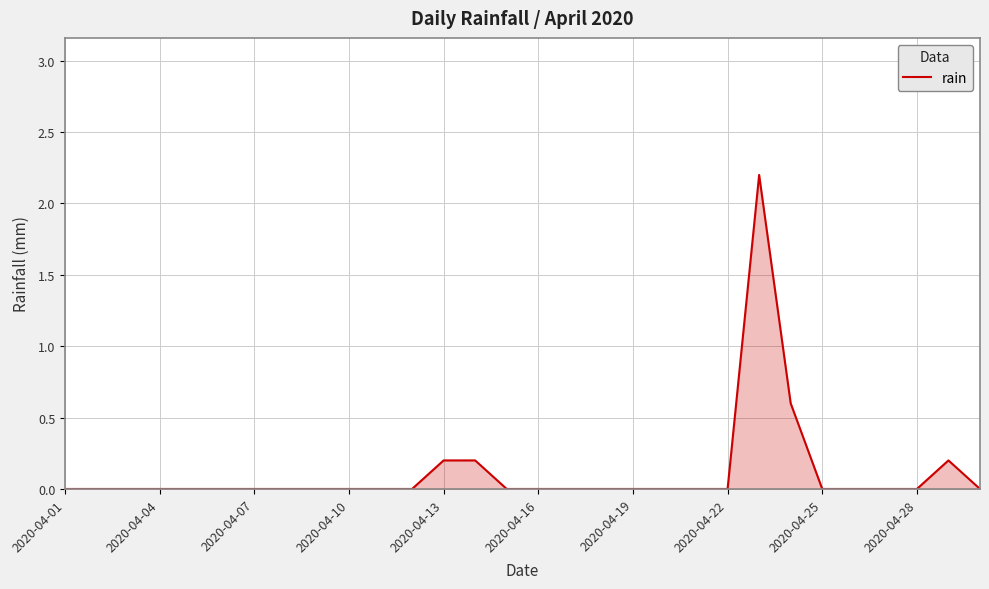

Reading left to right, what are all the values shown in this chart?

0.0	0.0	0.0	0.0	0.0	0.0	0.0	0.0	0.0	0.0	0.0	0.0	0.2	0.2	0.0	0.0	0.0	0.0	0.0	0.0	0.0	0.0	2.2	0.6	0.0	0.0	0.0	0.0	0.2	0.0